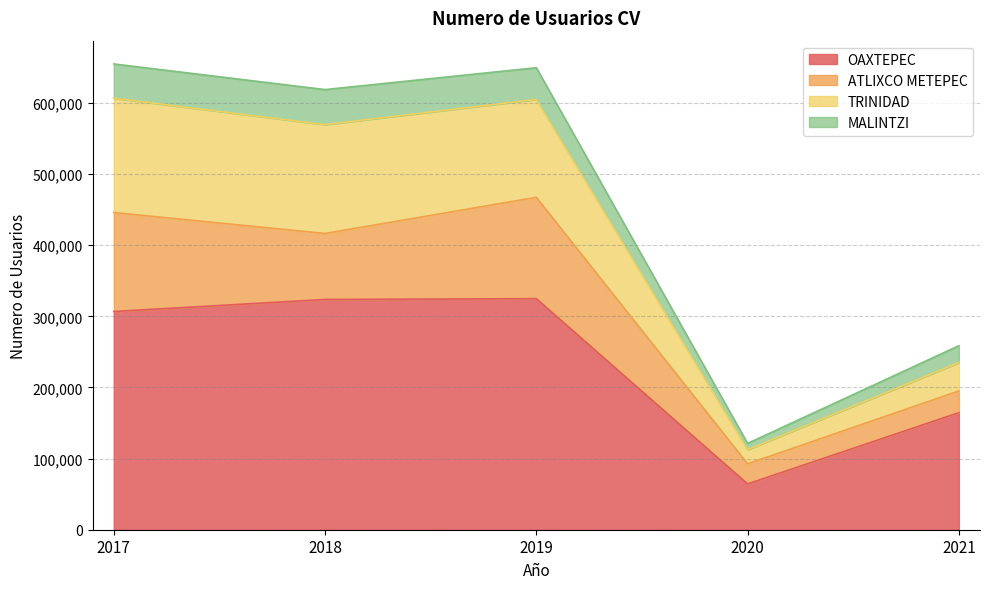

What is the highest value of the OAXTEPEC series?

324881